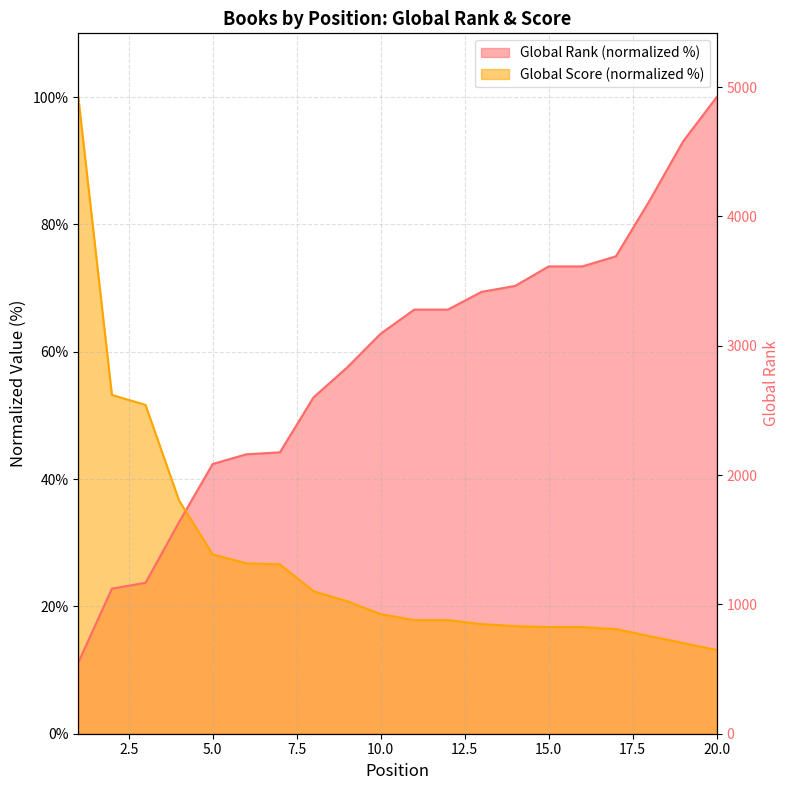

Which series ends up on top after the final intersection of Global Score and Global Rank?

Global Rank